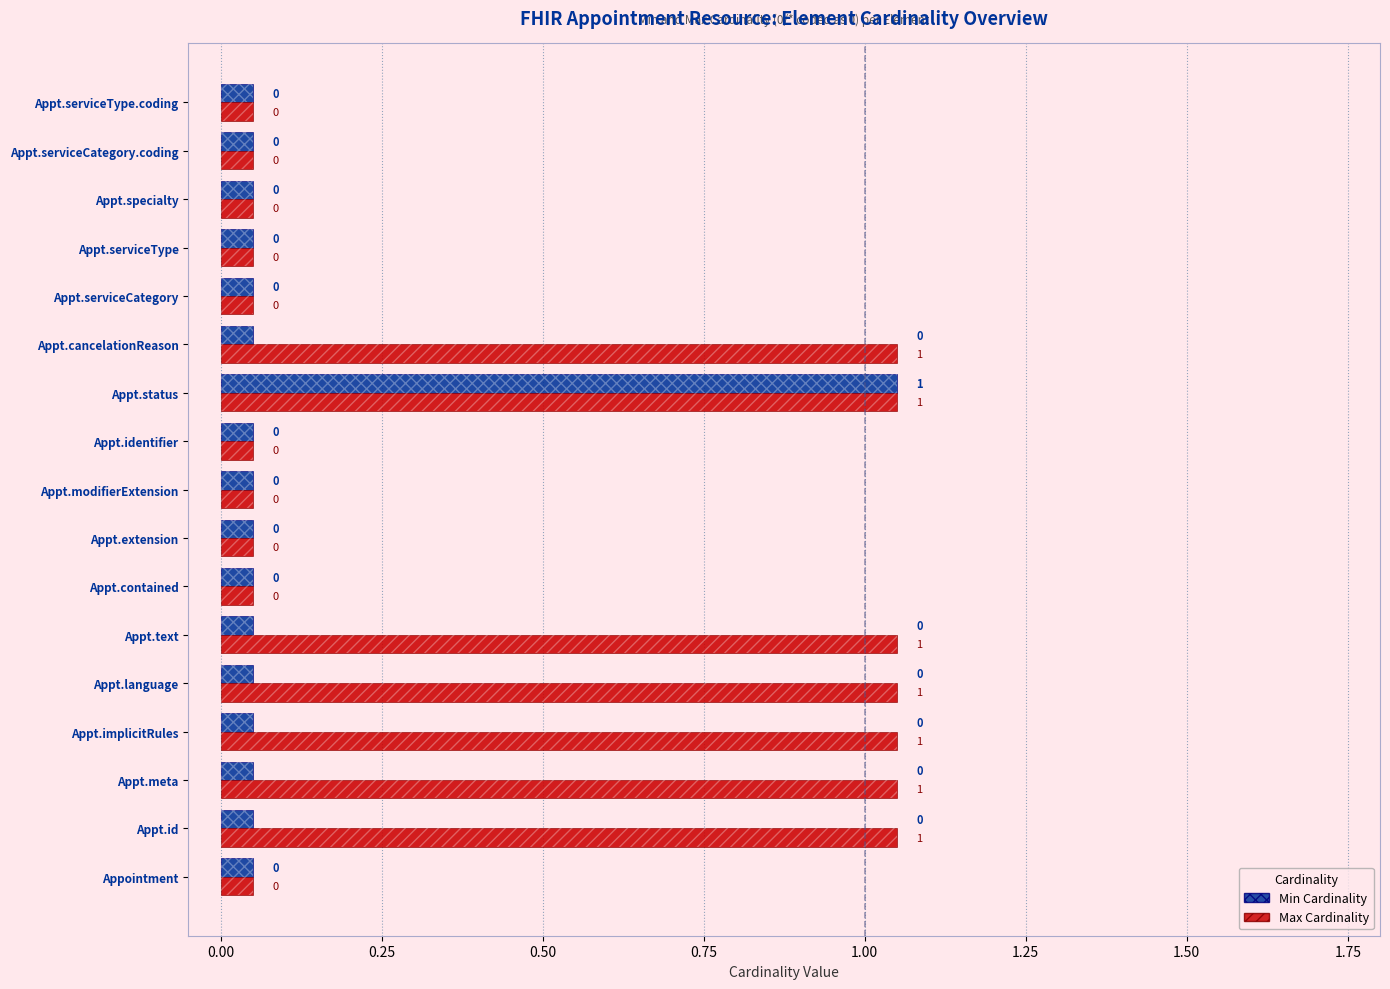

What is the value of the Min Cardinality bar at the 11th from the left?

1.1